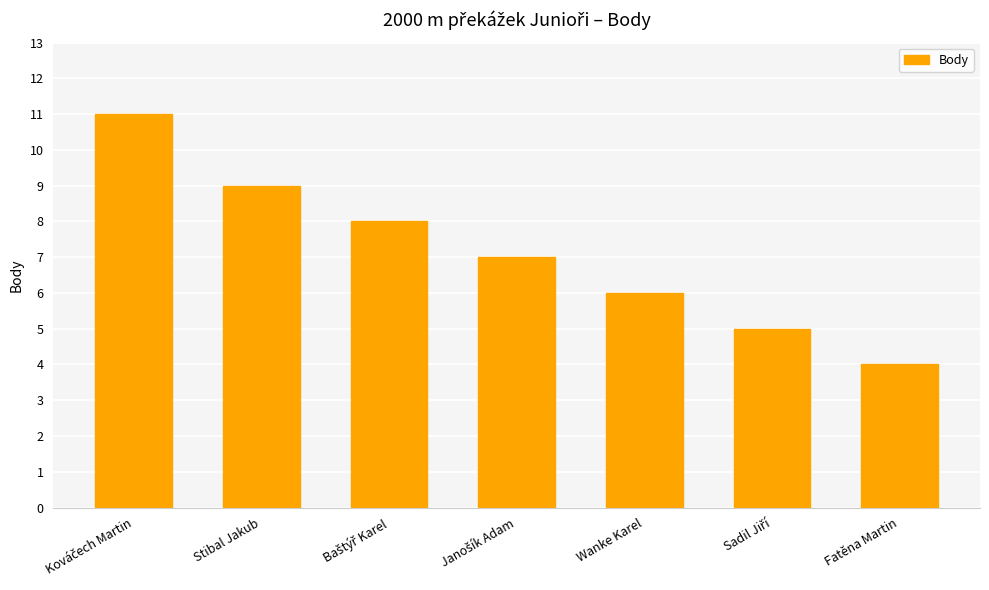

The chart shows a value of 4 at Fatěna Martin. True or false?

True